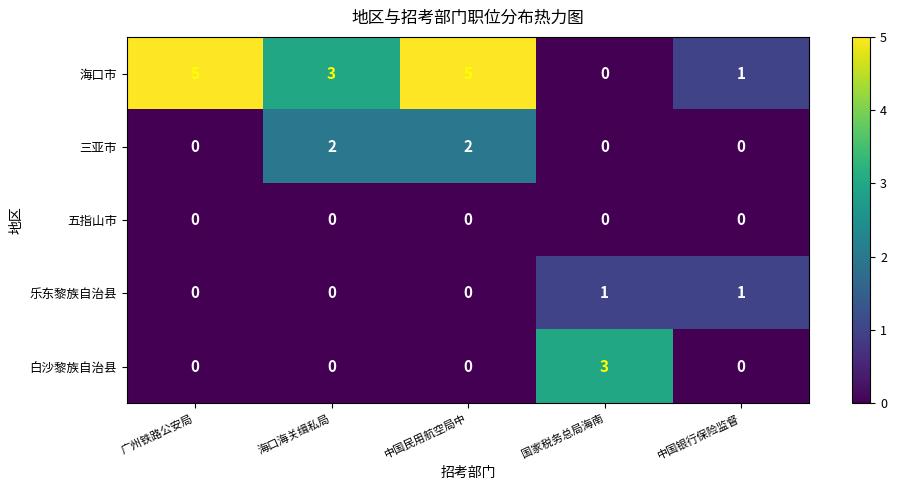

True or false: 海口市 has a value of 1 at 海口海关缉私局.

False